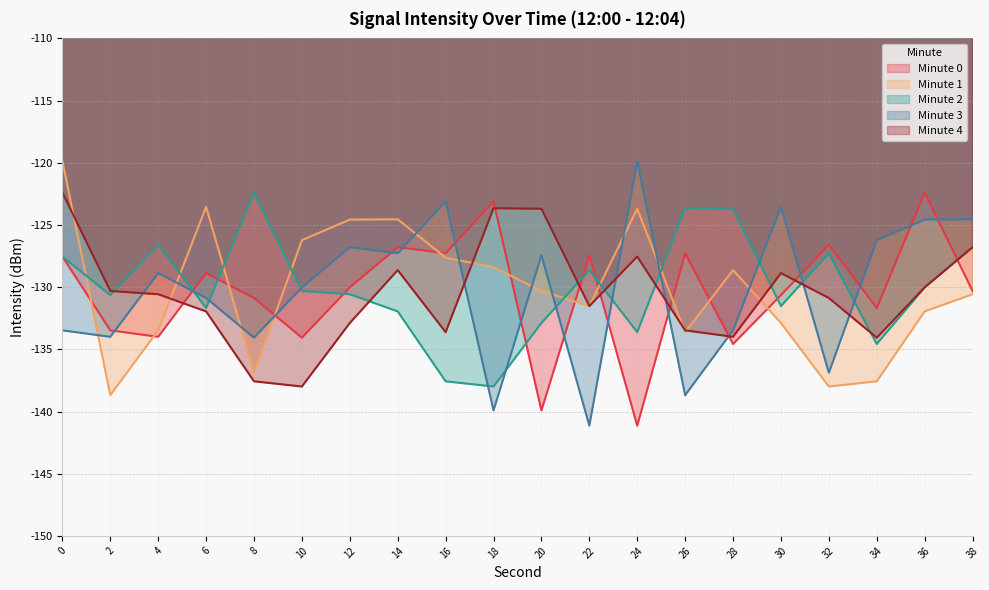

What is the maximum value shown in the chart?

-119.8